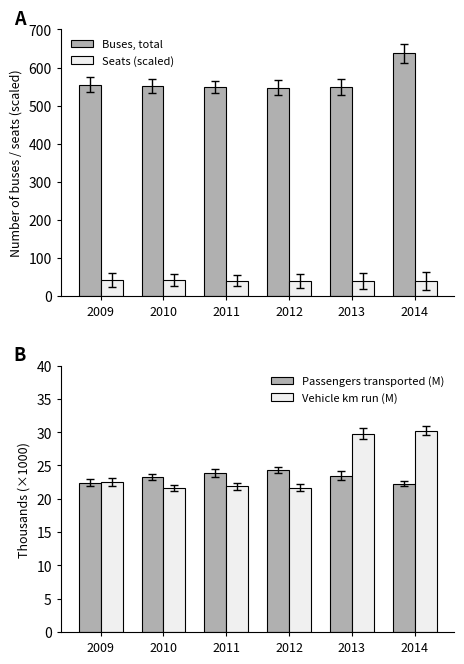

Reading left to right, list all the values displayed in this chart.

Buses, total: 2009=555.0	2010=551.0	2011=549.0	2012=547.0	2013=549.0	2014=637.0
Seats (scaled): 2009=41.2	2010=40.9	2011=39.7	2012=39.5	2013=38.8	2014=39.5
Passengers transported (M): 2009=22.4	2010=23.3	2011=23.8	2012=24.3	2013=23.5	2014=22.2
Vehicle km run (M): 2009=22.6	2010=21.6	2011=21.9	2012=21.7	2013=29.8	2014=30.2